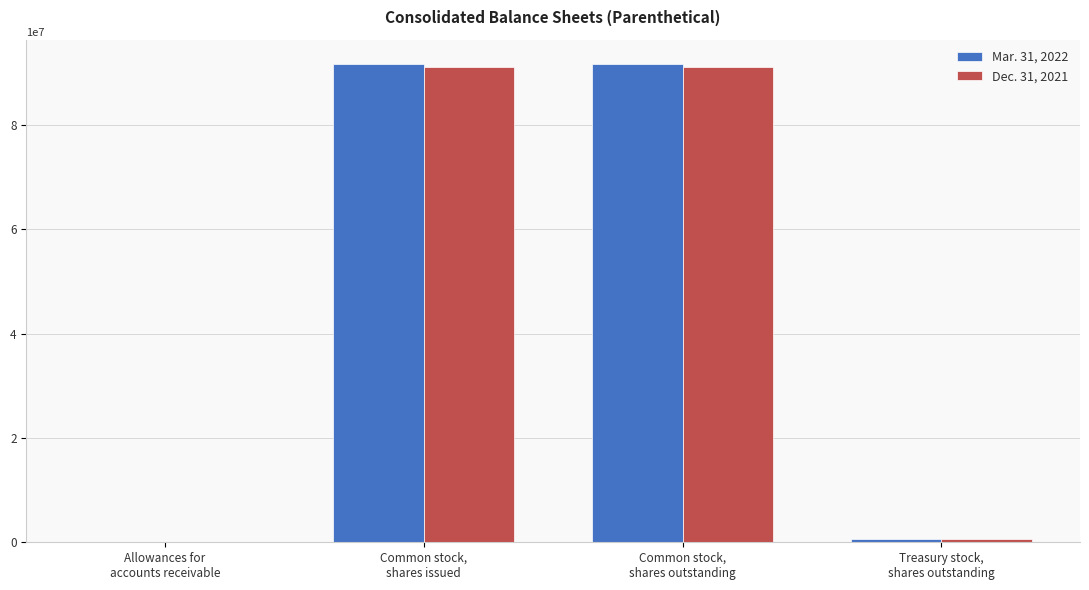

What is the total value across all series at Allowances for
accounts receivable?

37039